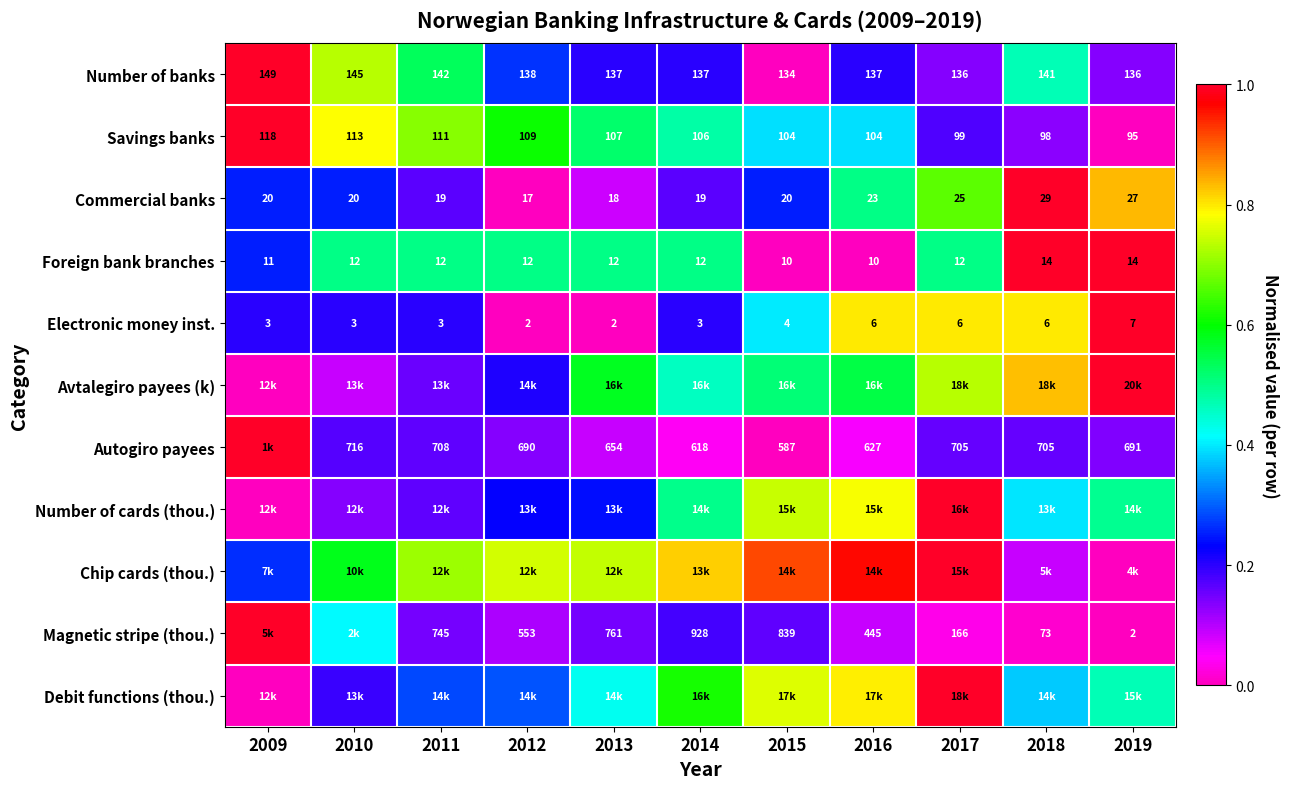

What is the difference between the maximum and minimum values in the Number of cards (thou.) series?

1.0